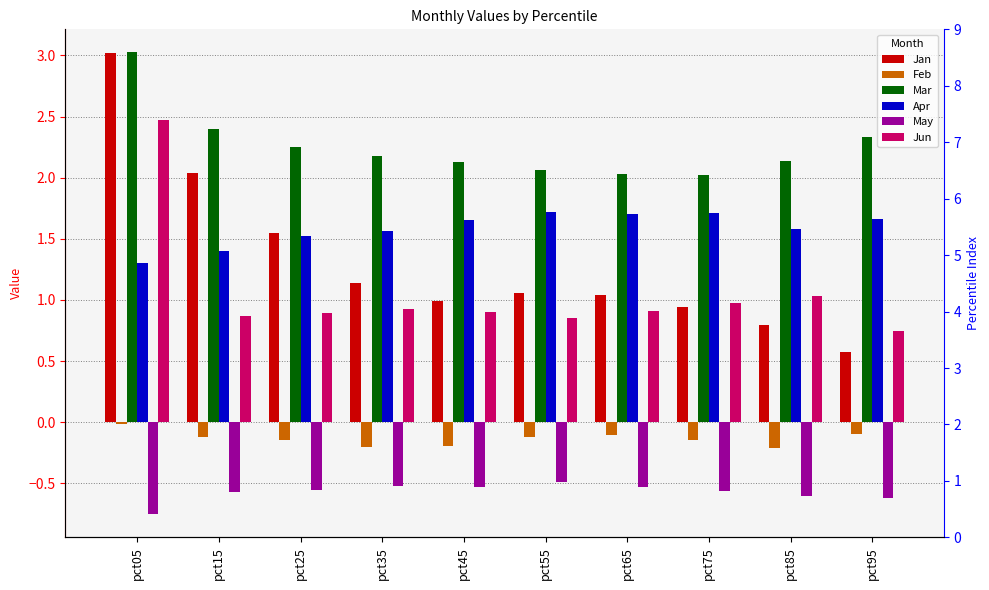

What is the approximate value of Jun at pct45?

0.9